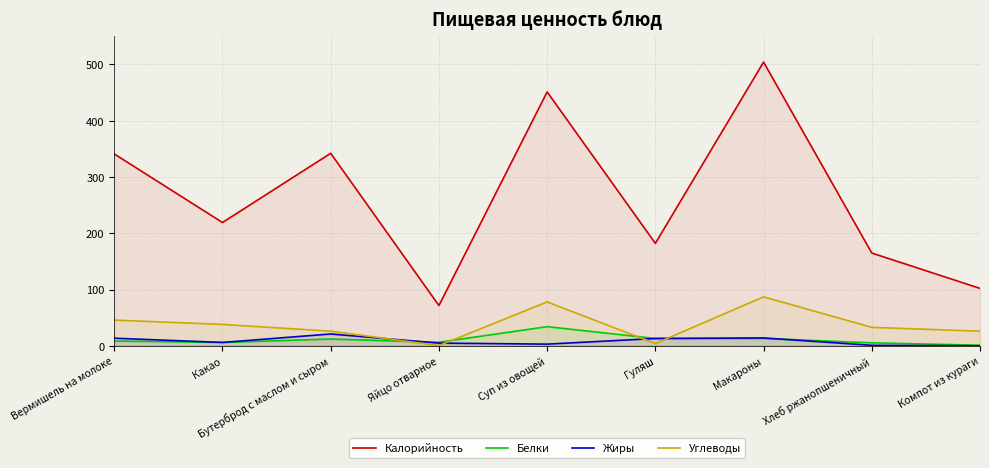

What is the difference between the maximum and minimum values in the Калорийность series?

432.5